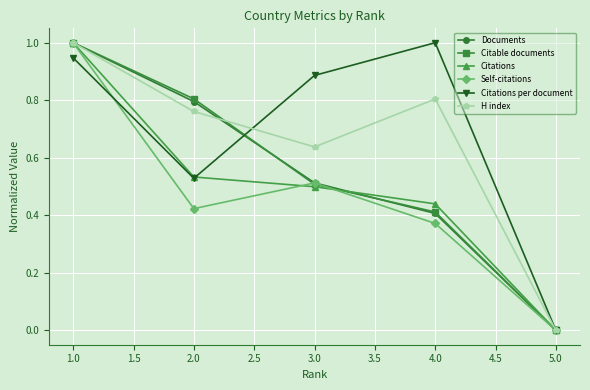

Where is the first local maximum for Citations per document?

4.0